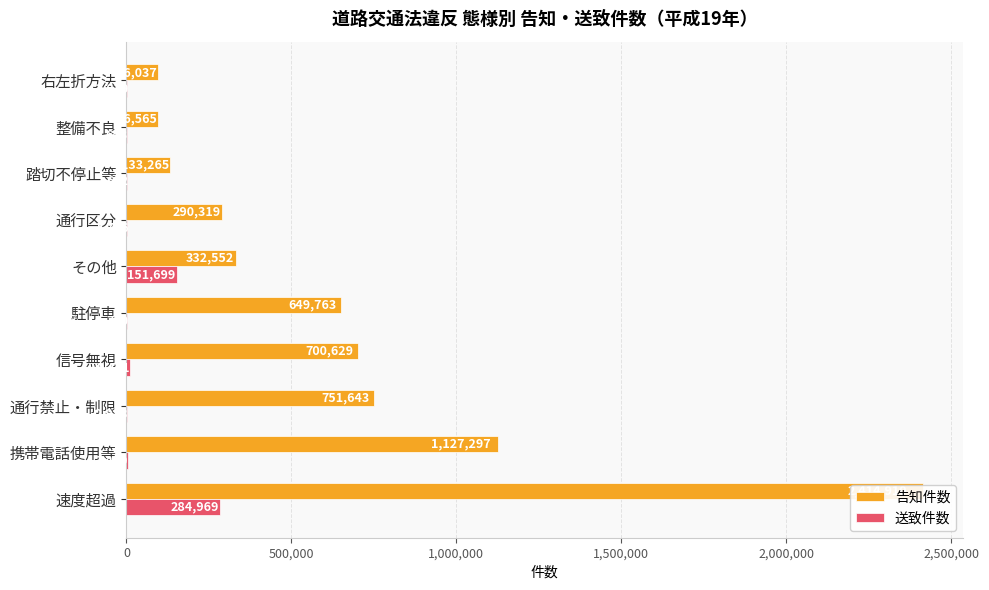

How many series are shown in this chart?

2